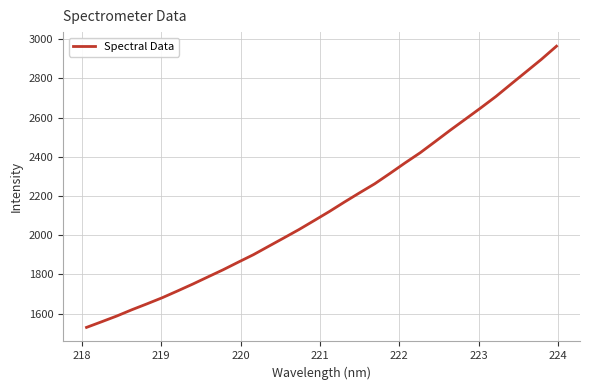

What is the sum of all values?

68803.9